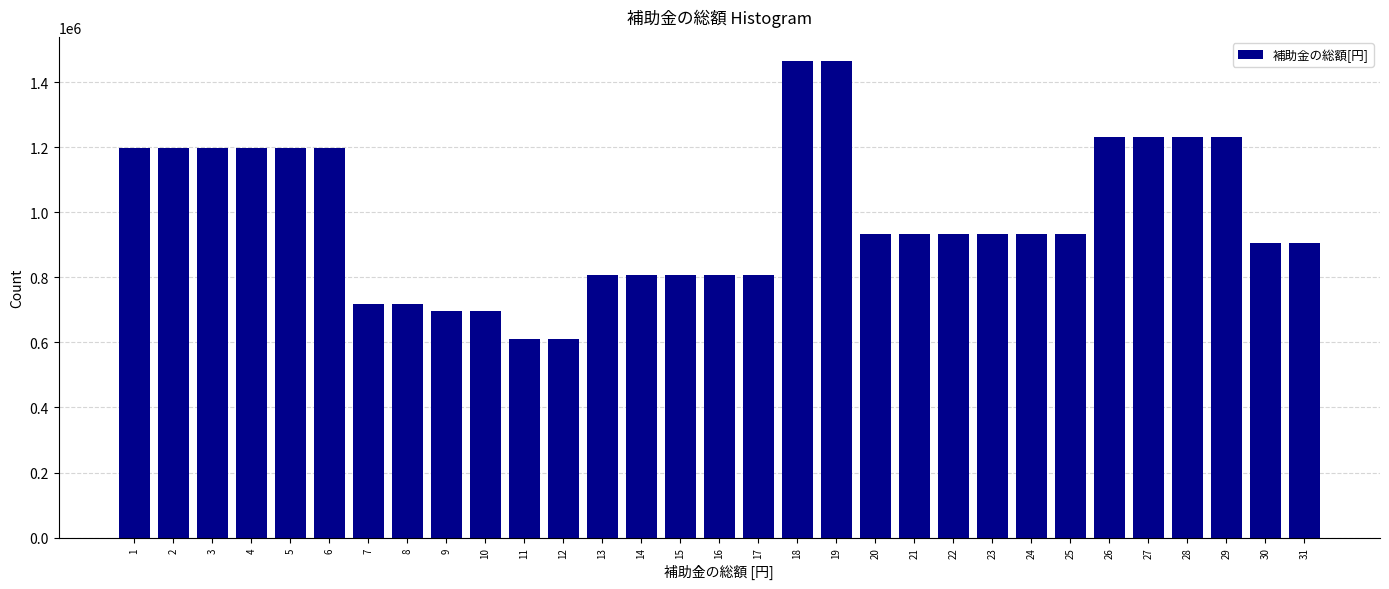

Is it true that the value at 16 is 439330?

False